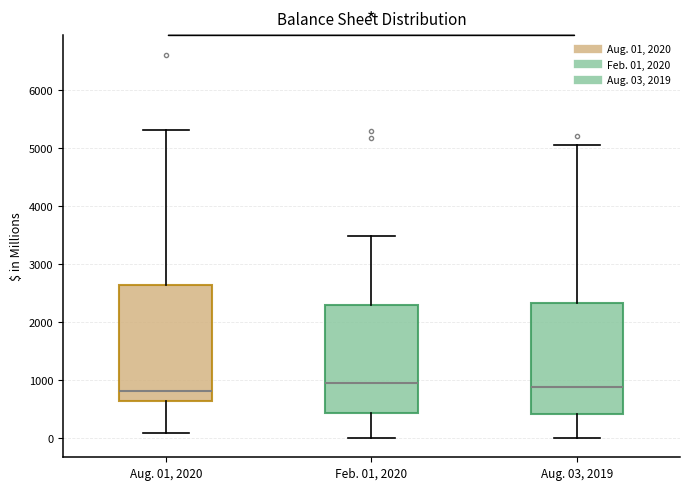

Where is the lower edge of the box for Aug. 03, 2019 on the y-axis? The values are not printed on the chart, so give them approximately, as read against the axis.

400